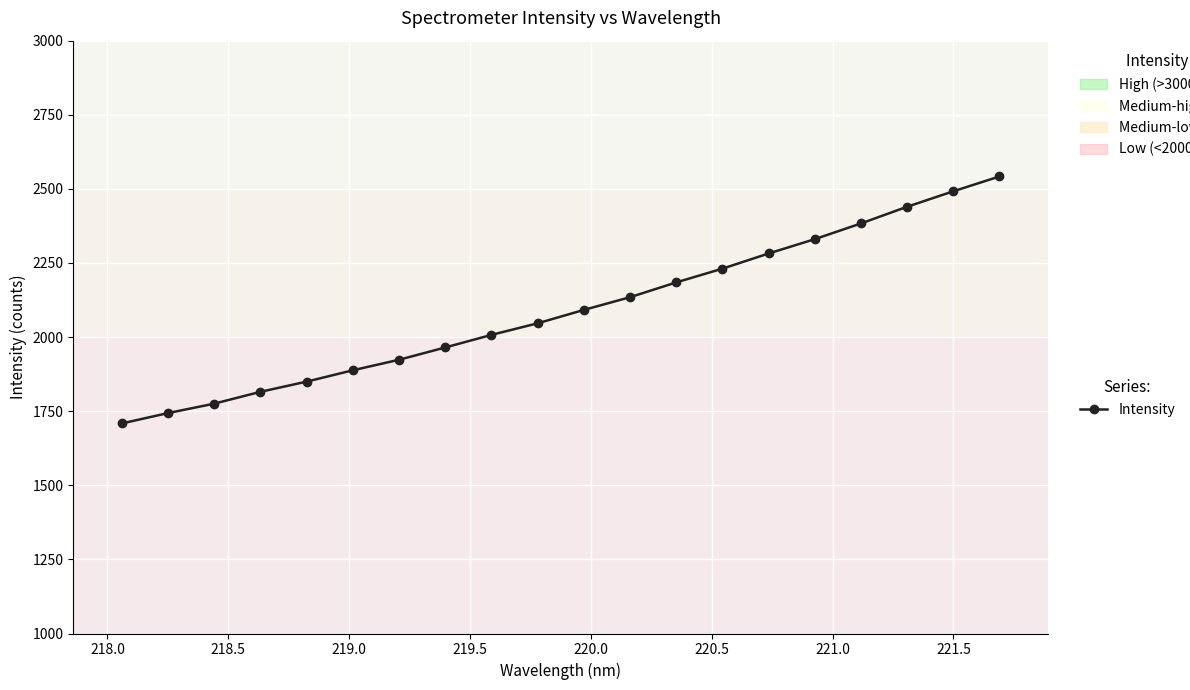

What is the value of the 6th point from the left?

1888.1